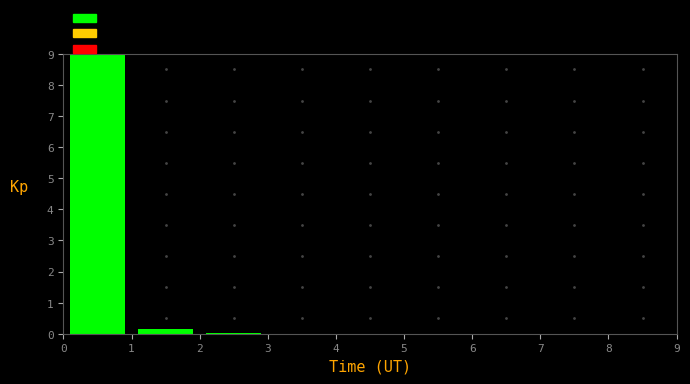

Reading left to right, transcribe this chart: for each bar, give the range it covers on the x-axis and its height. The values are not printed on the chart, so give them approximately, as read against the axis.

0 to 1: 9.0
1 to 2: 0.1
2 to 3: under 0.1
3 to 4: 0
4 to 5: 0
5 to 6: 0
6 to 7: 0
7 to 8: 0
8 to 9: 0